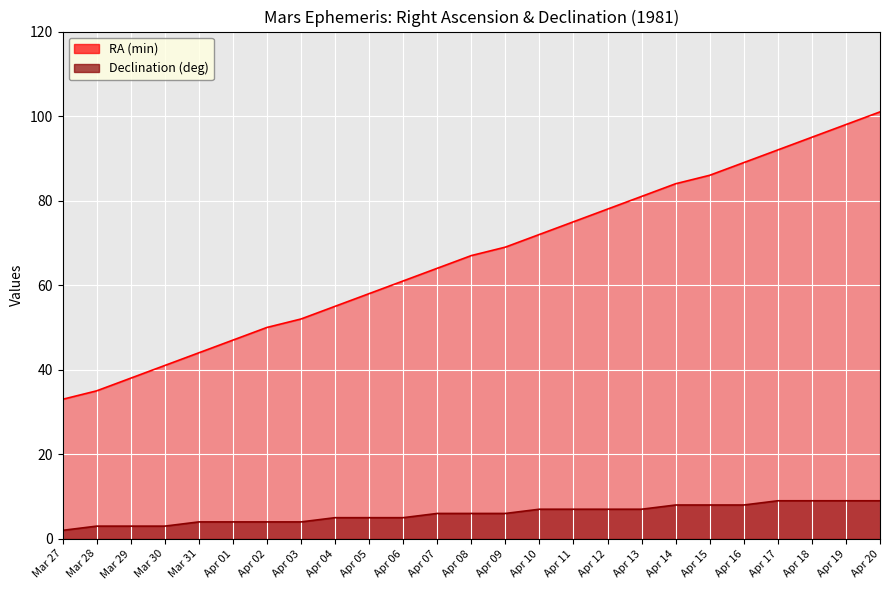

What is the difference between the RA (min) values at Apr 16 and Apr 13?

8